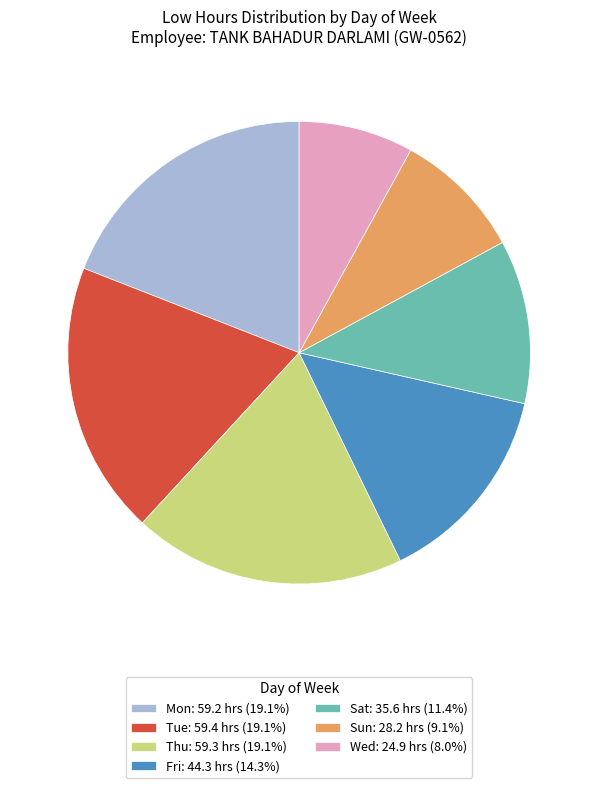

Combined, do Thu: 59.3 hrs (19.1%) and Sun: 28.2 hrs (9.1%) account for over 50%?

No